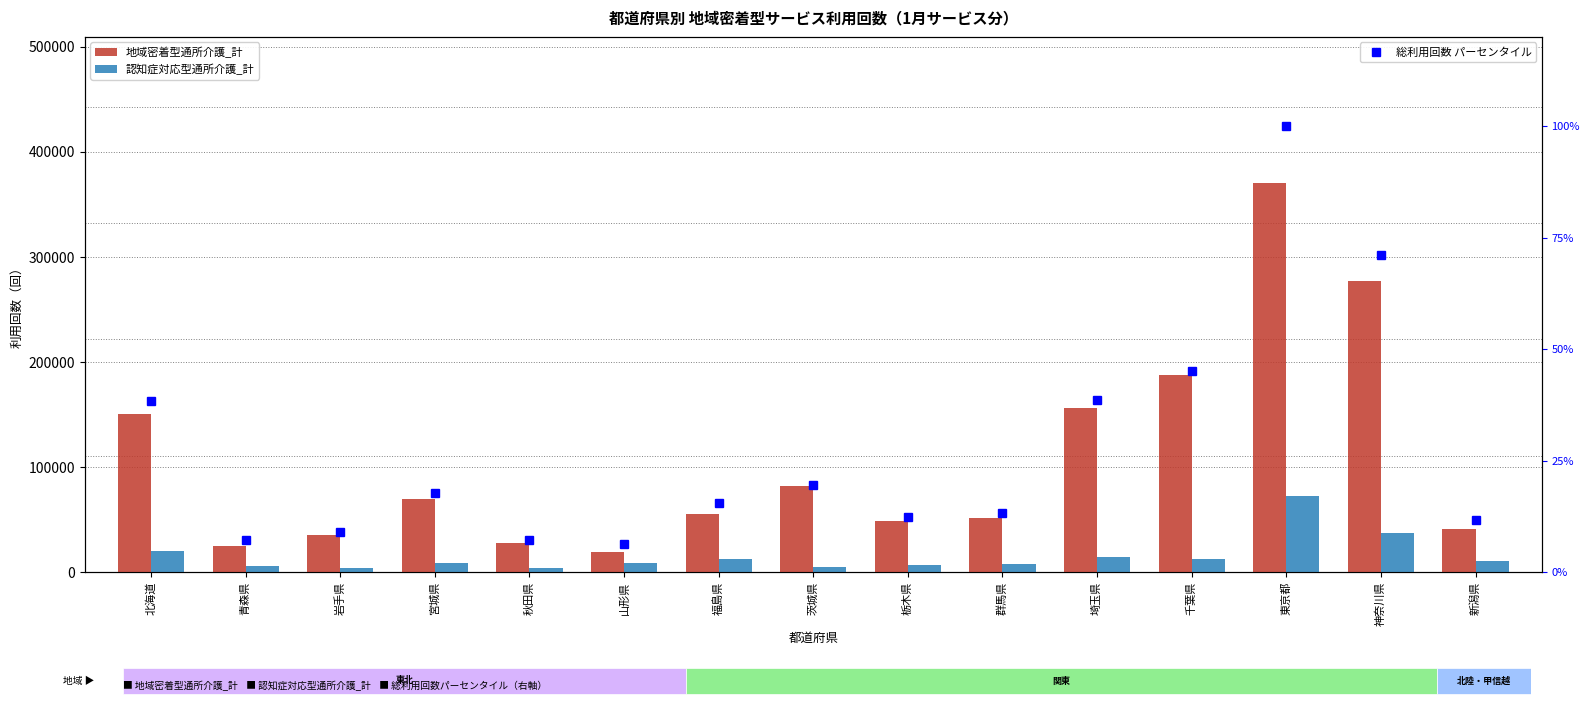

What is the label of the 10th bar from the left?

群馬県